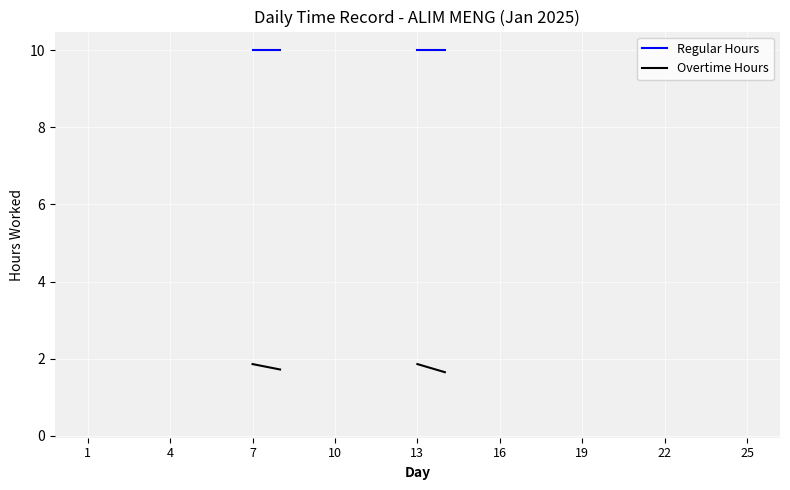

How many data points in Overtime Hours are above 1?

8